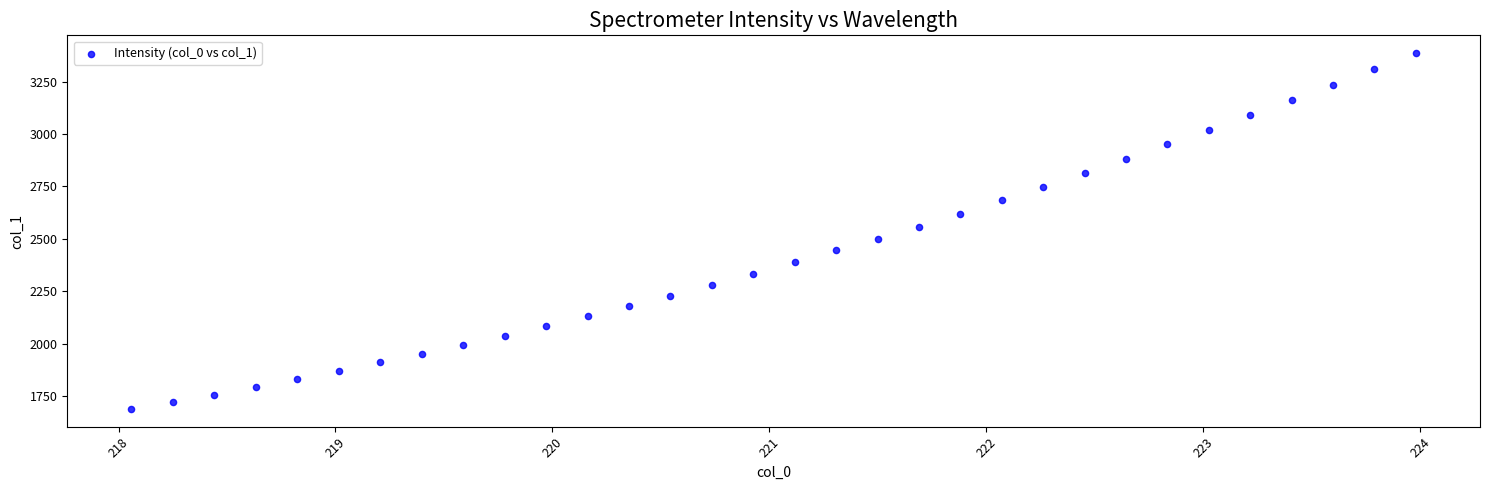

What is the range of Y values (max minus min)?

1695.8